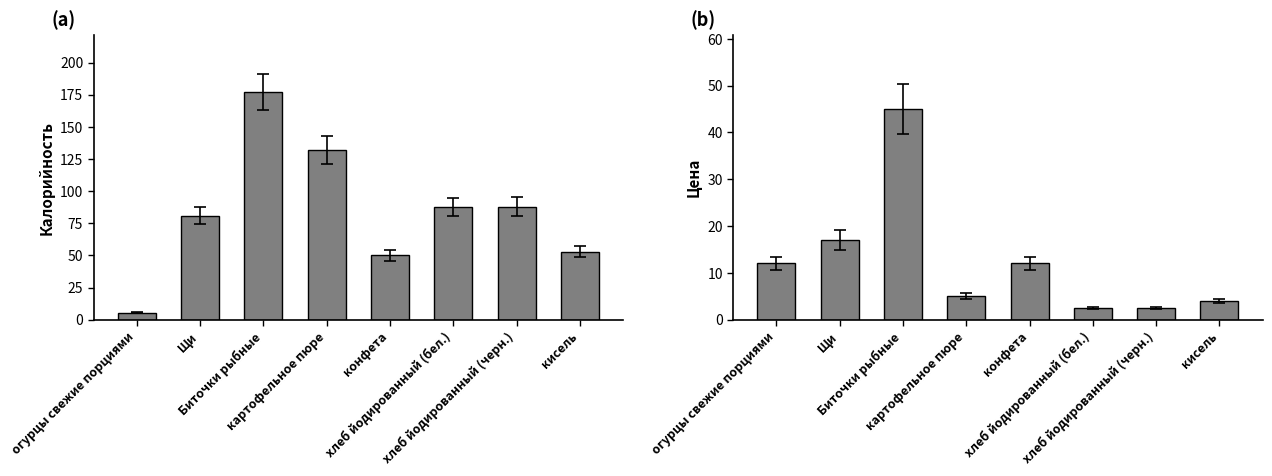

What is the difference between the highest and lowest values at огурцы свежие порциями?

6.5